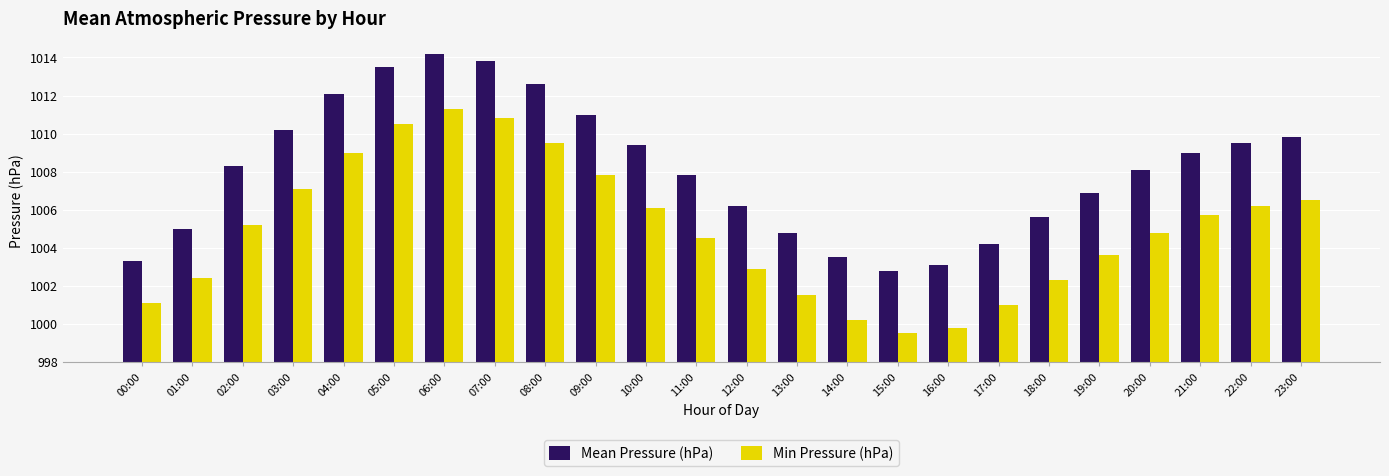

Reading left to right, list all the values displayed in this chart.

Mean Pressure (hPa): 1003.3	1005.0	1008.3	1010.2	1012.1	1013.5	1014.2	1013.8	1012.6	1011.0	1009.4	1007.8	1006.2	1004.8	1003.5	1002.8	1003.1	1004.2	1005.6	1006.9	1008.1	1009.0	1009.5	1009.8
Min Pressure (hPa): 1001.1	1002.4	1005.2	1007.1	1009.0	1010.5	1011.3	1010.8	1009.5	1007.8	1006.1	1004.5	1002.9	1001.5	1000.2	999.5	999.8	1001.0	1002.3	1003.6	1004.8	1005.7	1006.2	1006.5